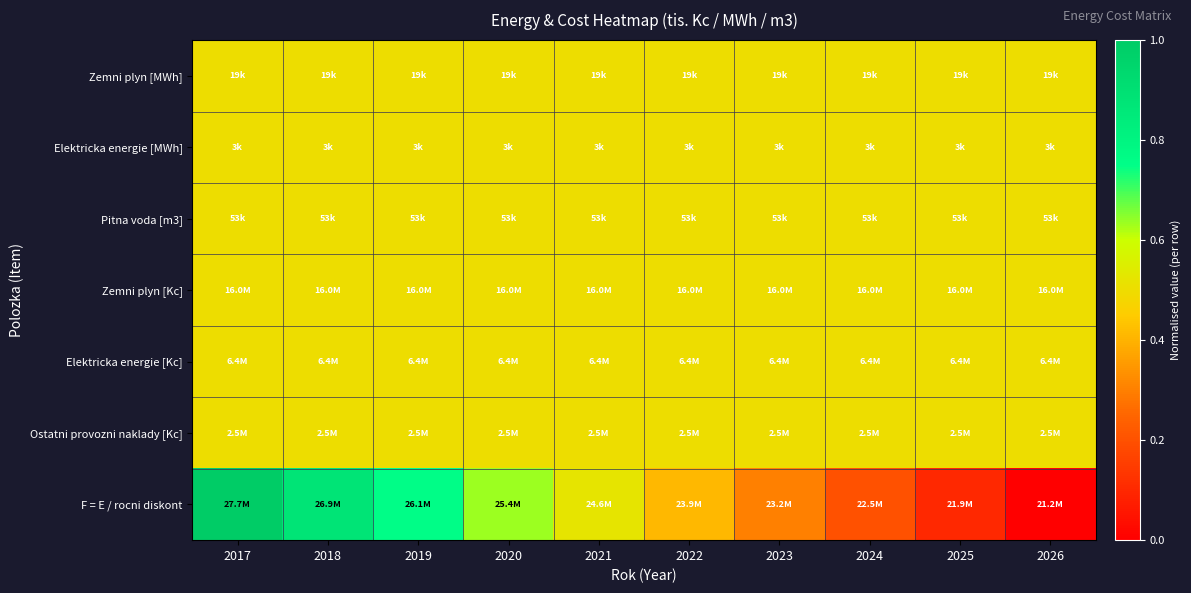

At which category is the sum across all series the highest?

2017